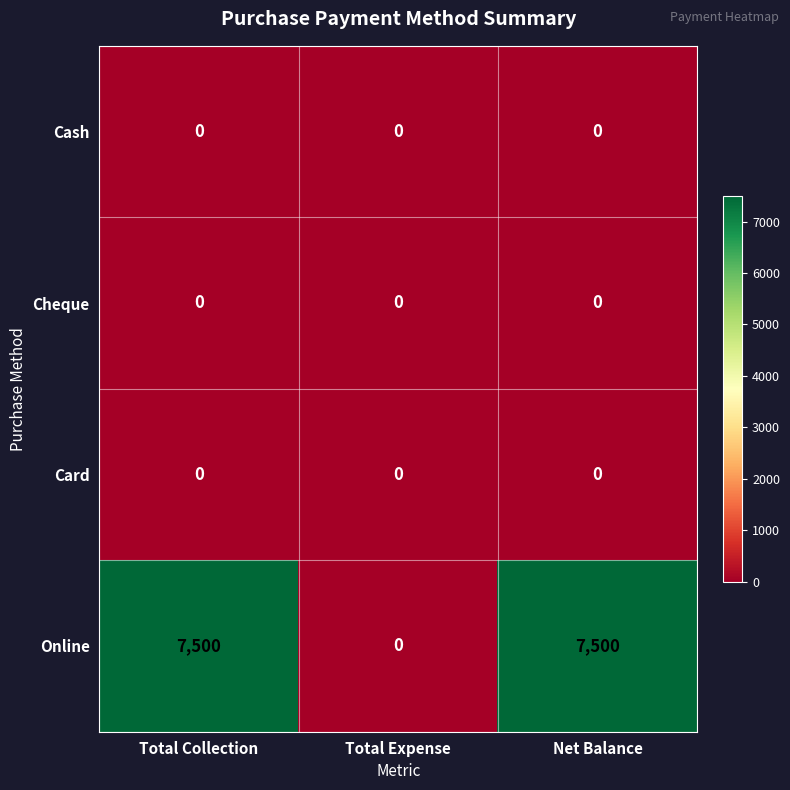

Count the number of categories in the chart.

3